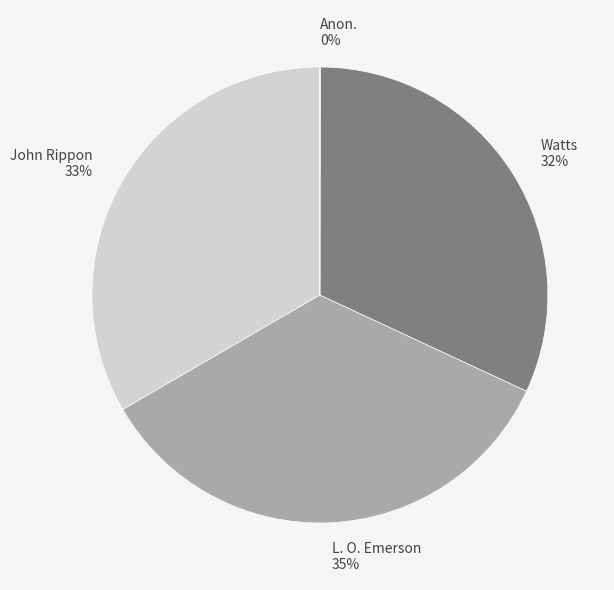

The Watts slice represents 32% of the pie. True or false?

True